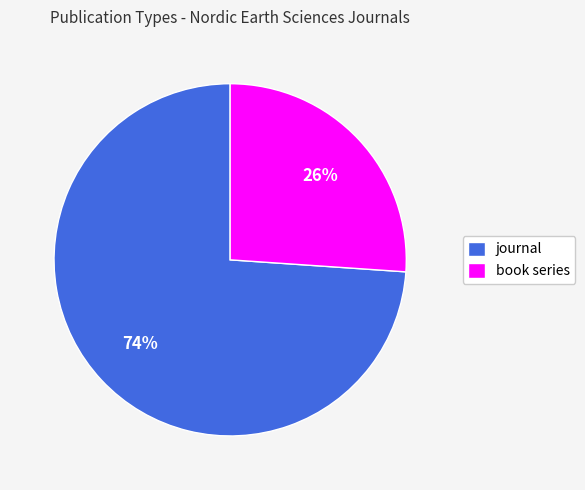

The book series slice represents 26% of the pie. True or false?

True